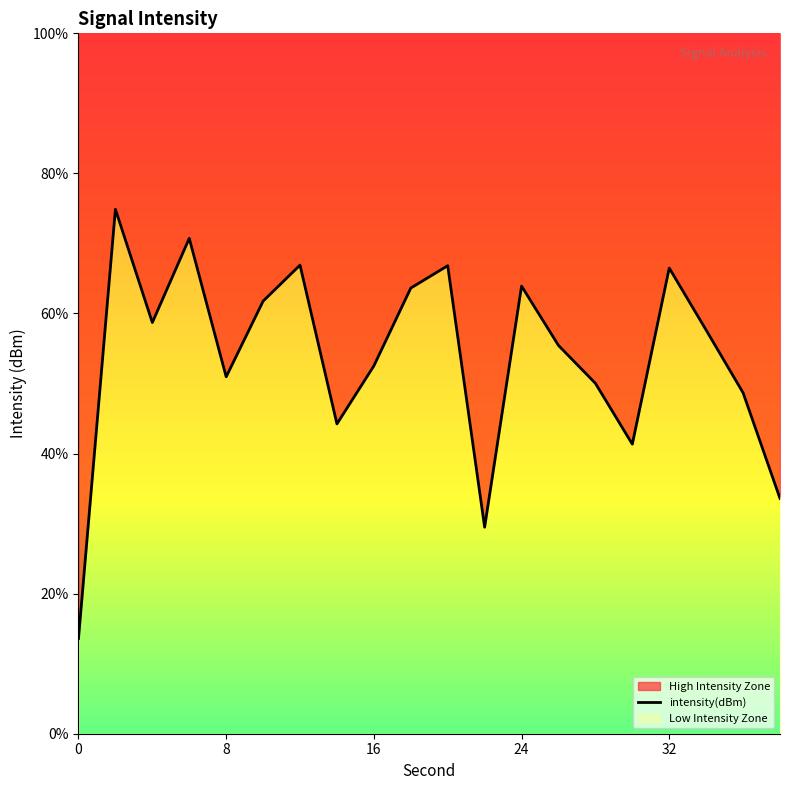

What is the average value?

-133.2